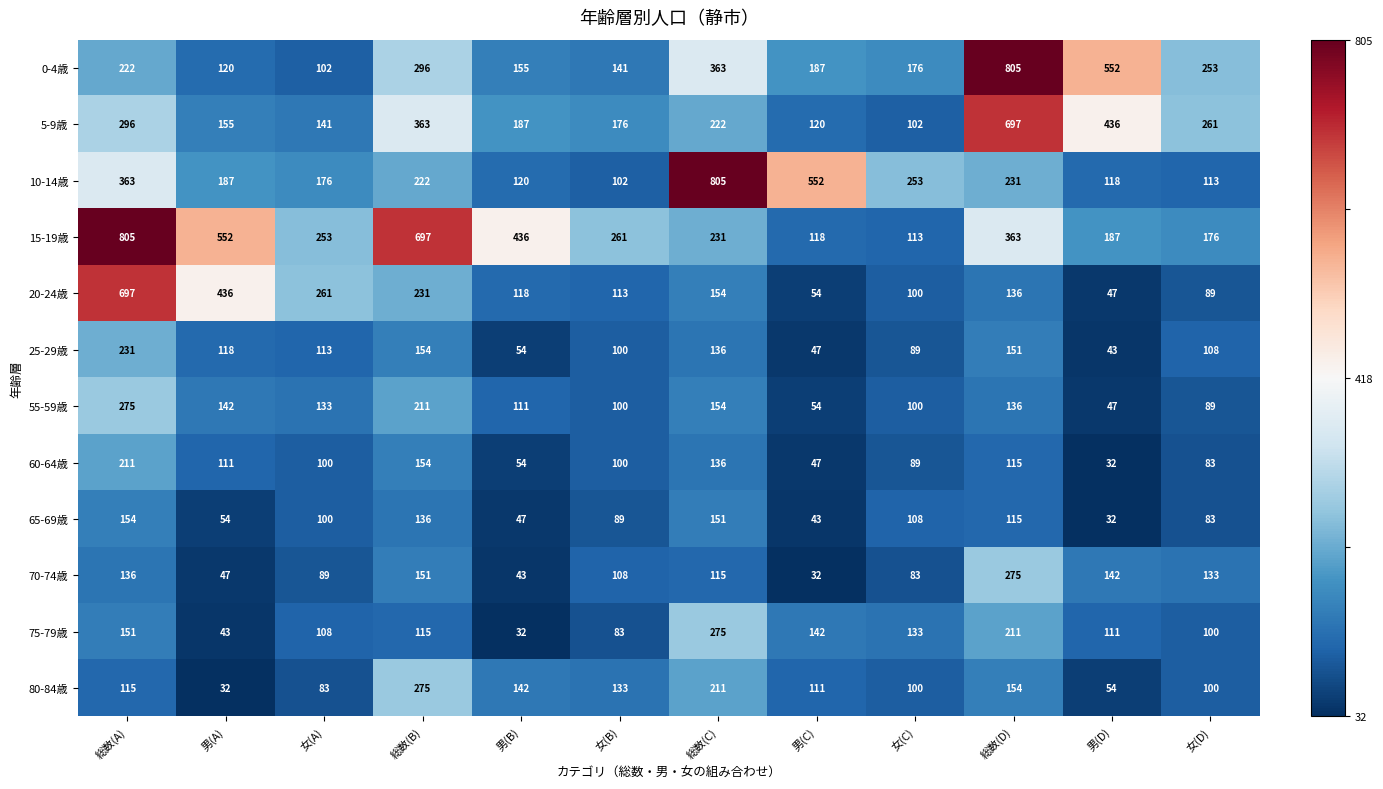

What value does the 20-24歳 series have at 総数(C)?

154